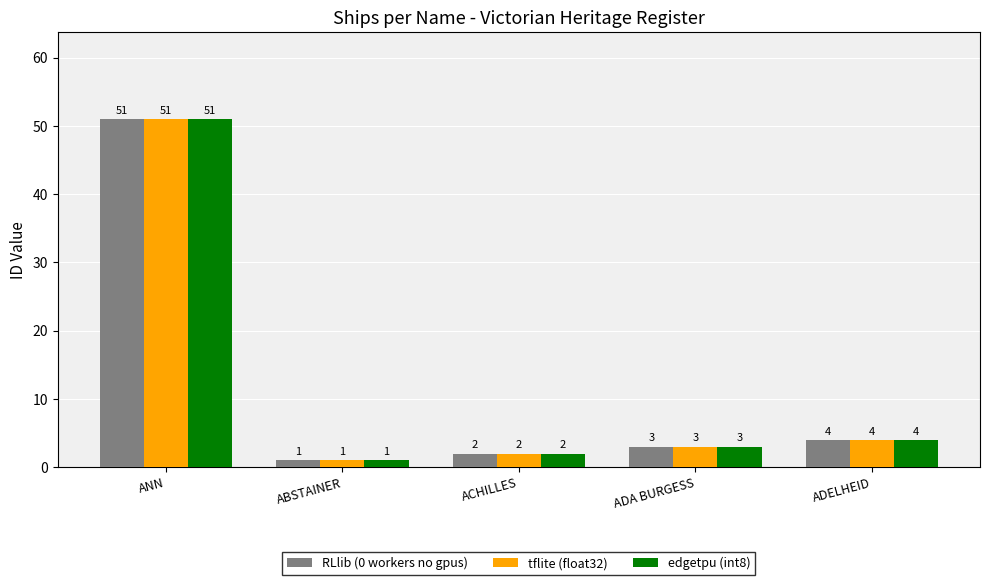

What is the minimum value for edgetpu (int8)?

1